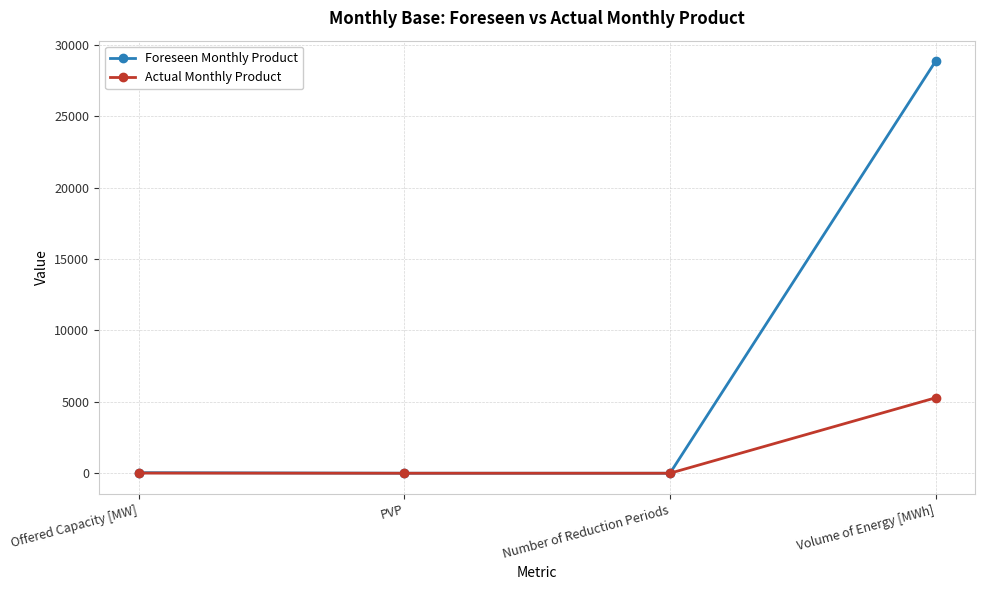

What is the label of the 1st point from the left?

Offered Capacity [MW]